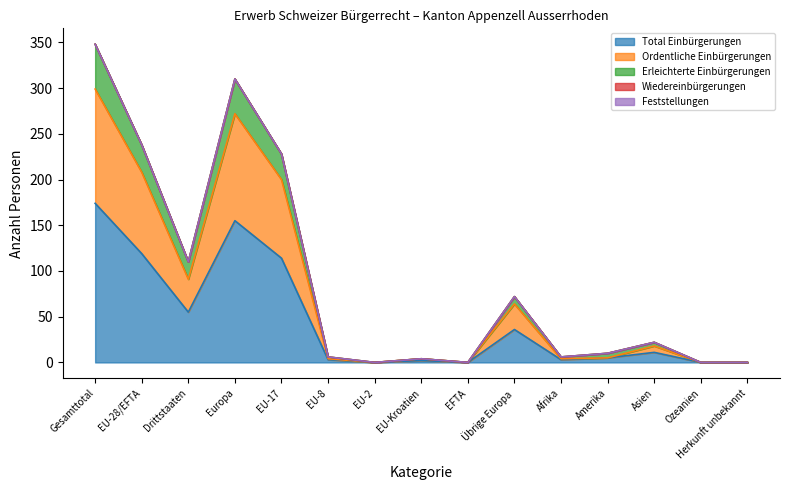

How many positive values does the Erleichterte Einbürgerungen series have?

11